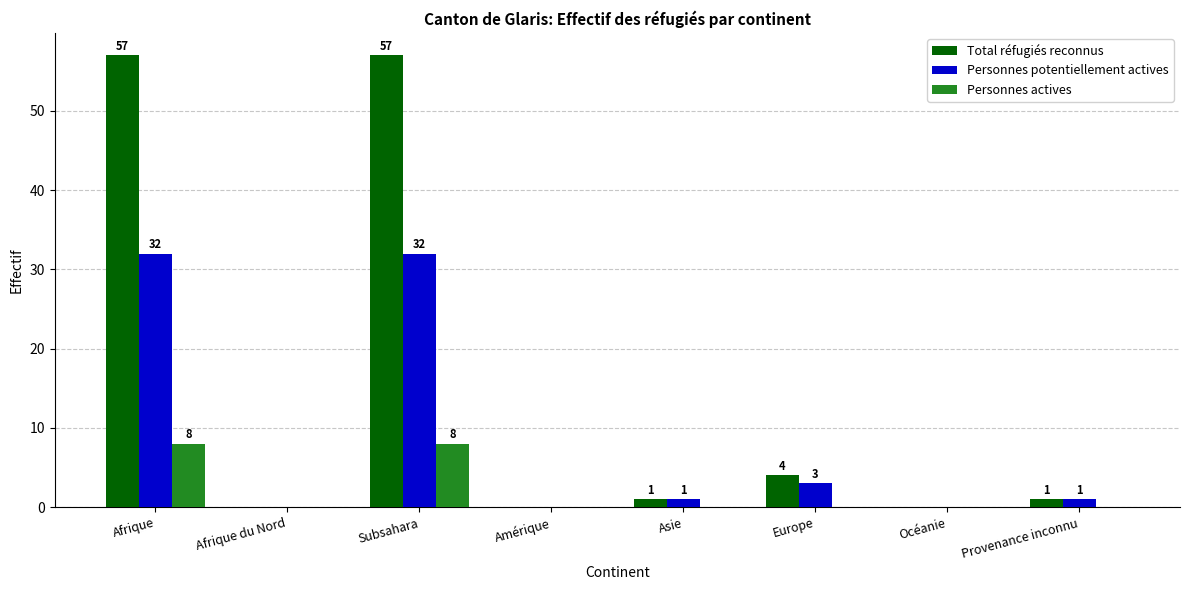

At which label is Personnes potentiellement actives closest to 16?

Europe